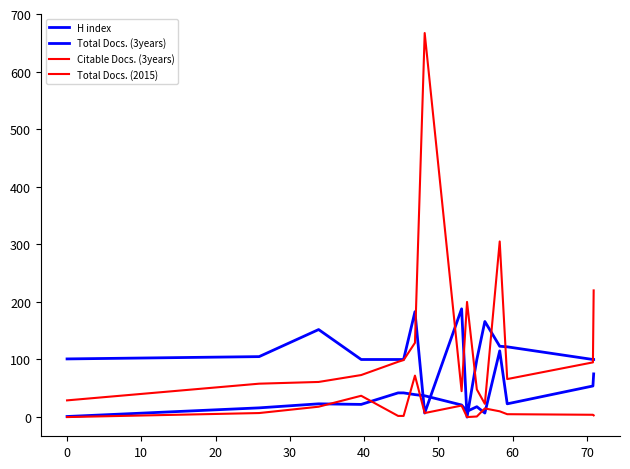

Which series ends up on top after the final intersection of Total Docs. (3years) and H index?

H index